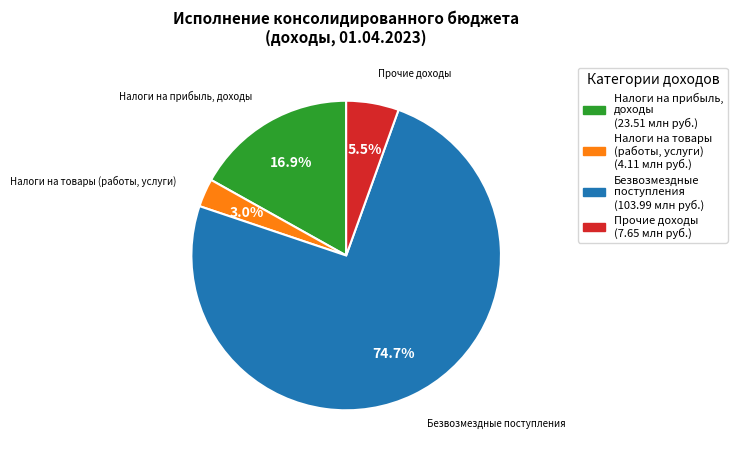

Is there a majority slice in this chart?

Yes